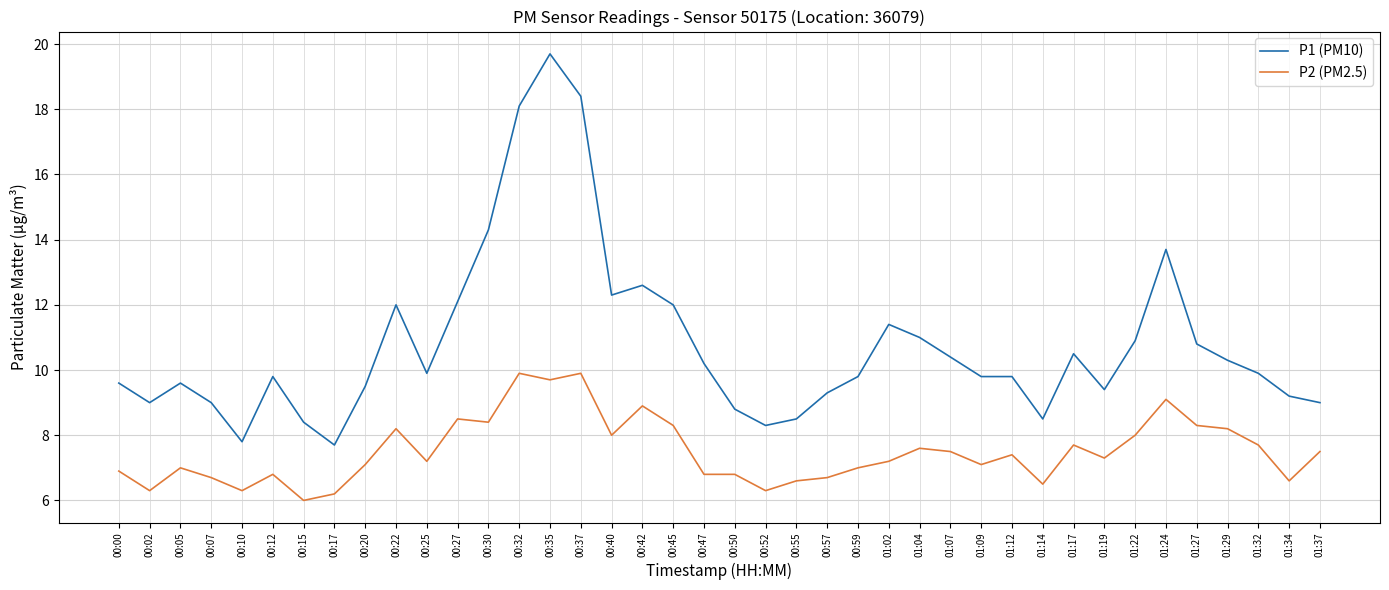

Which series changed the most between 00:17 and 01:27?

P1 (PM10)